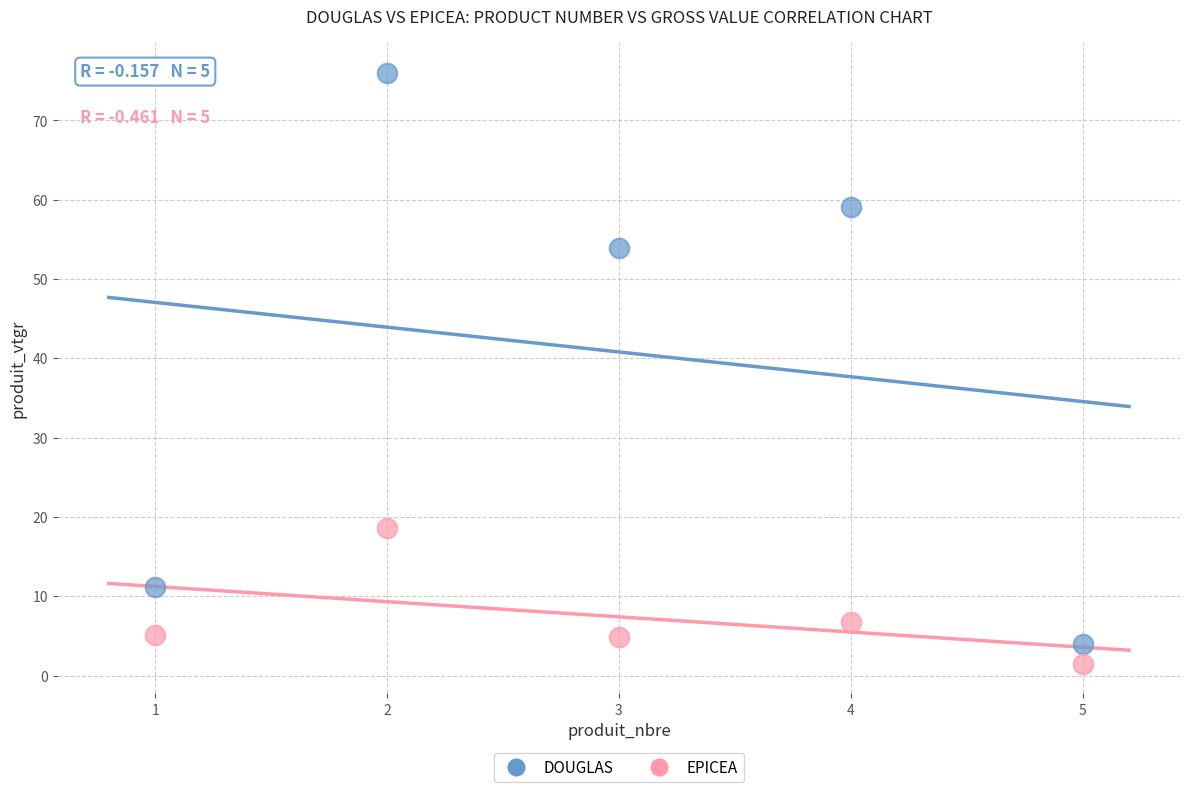

Across all data points, what is the range of X values (max minus min)?

4.0